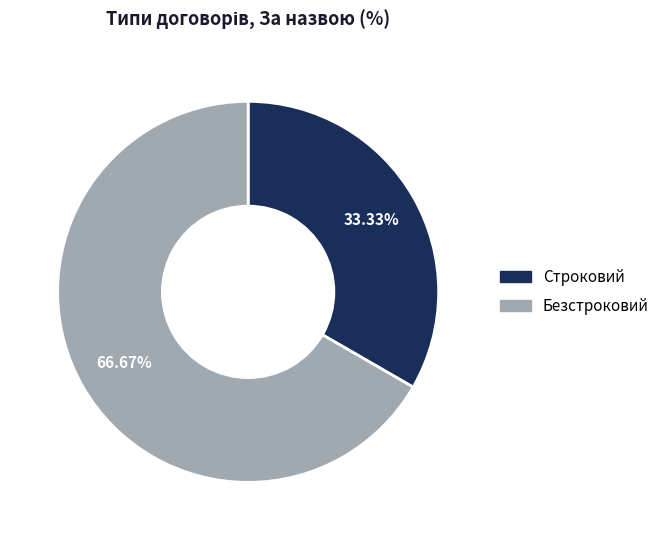

Is there a majority slice in this chart?

Yes